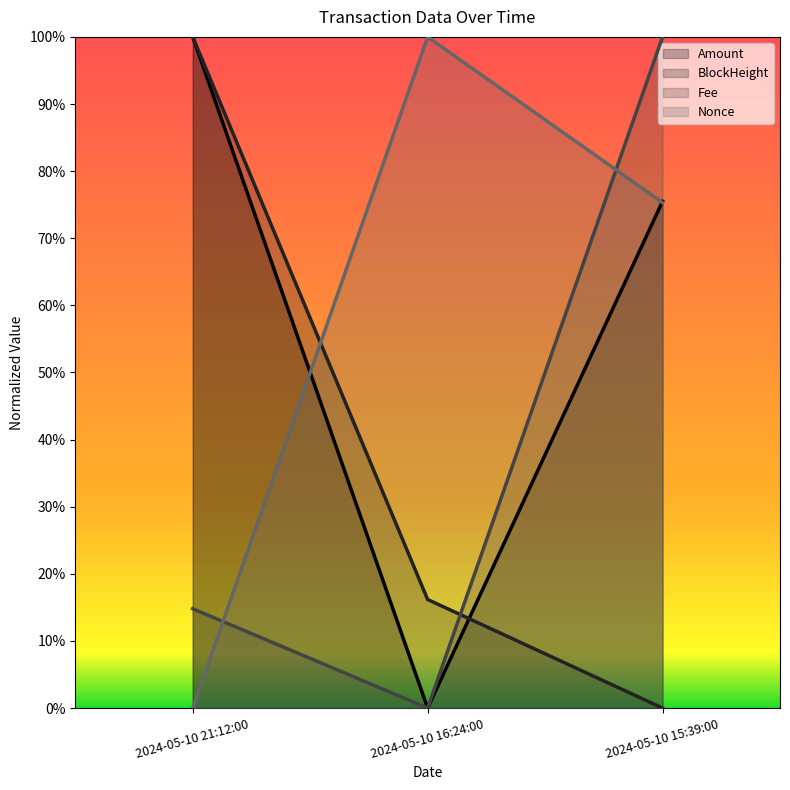

What position from the left is 2024-05-10 21:12:00?

1